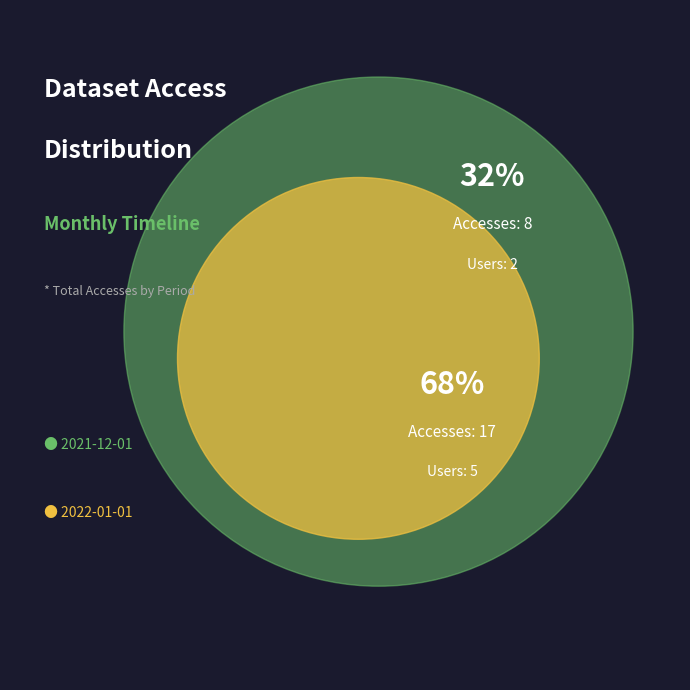

To the nearest percent, what portion does 2021-12-01 represent?

32%